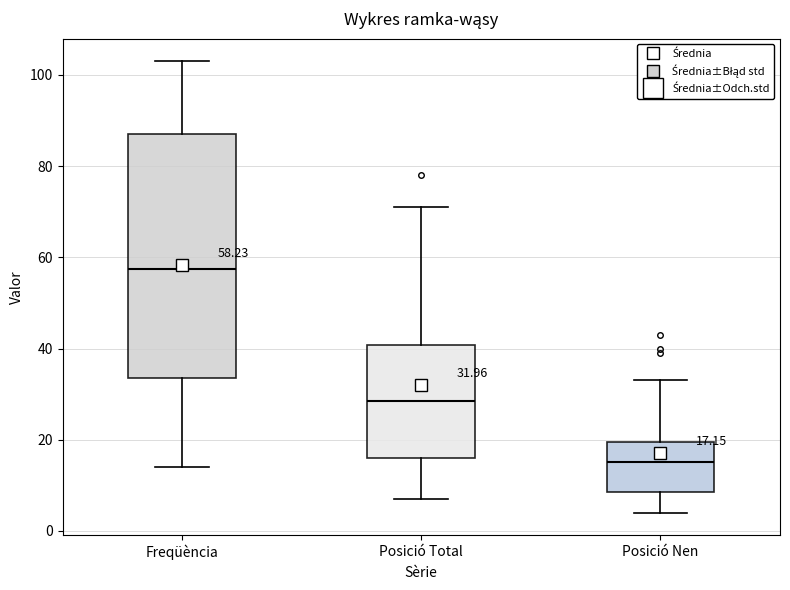

Which box has the highest median line?

Freqüència